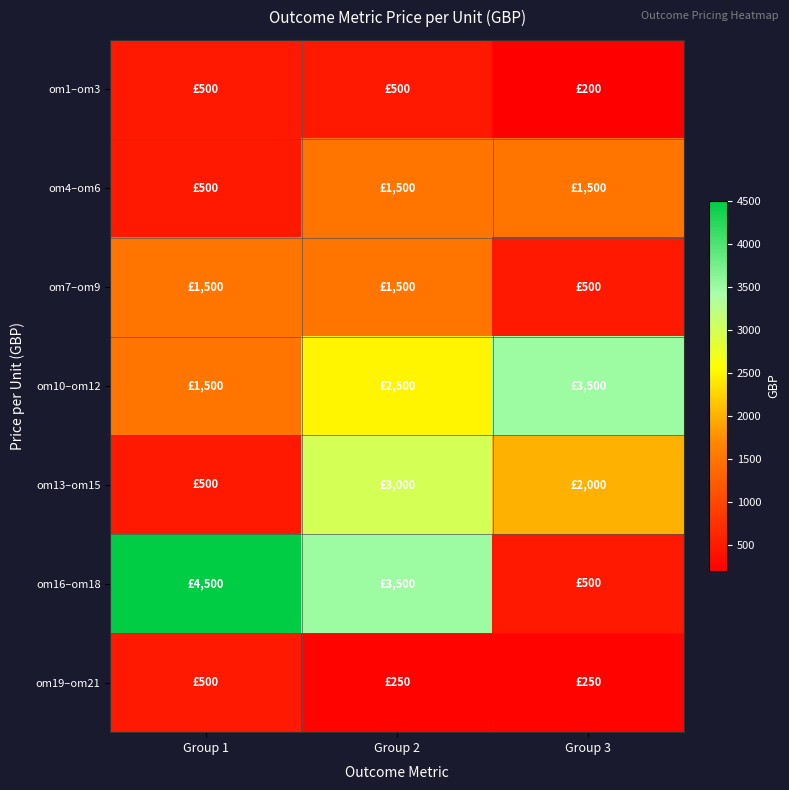

At which category does the chart reach its minimum across all series?

Group 3